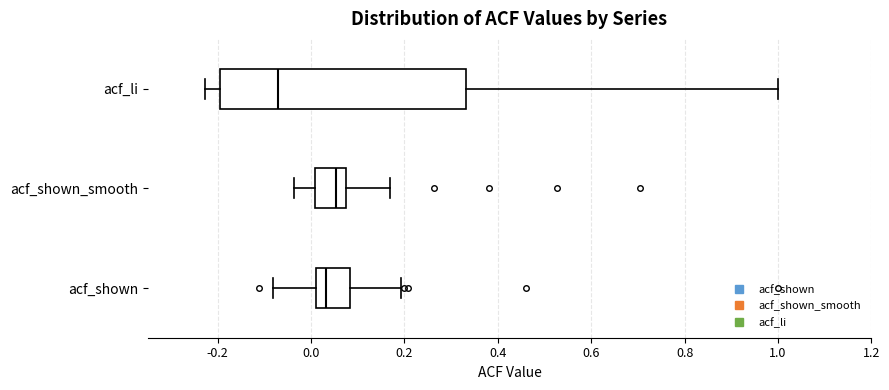

Reading bottom to top, read every box against the x-axis: the position of its median line, the range the box covers, and the ends of its whiskers. The values are not printed on the chart, so give them approximately, as read against the axis.

acf_shown: median 0.04, box 0.02 to 0.08, whiskers -0.08 to 0.20
acf_shown_smooth: median 0.06, box 0.00 to 0.08, whiskers -0.04 to 0.18
acf_li: median -0.08, box -0.20 to 0.34, whiskers -0.22 to 1.00